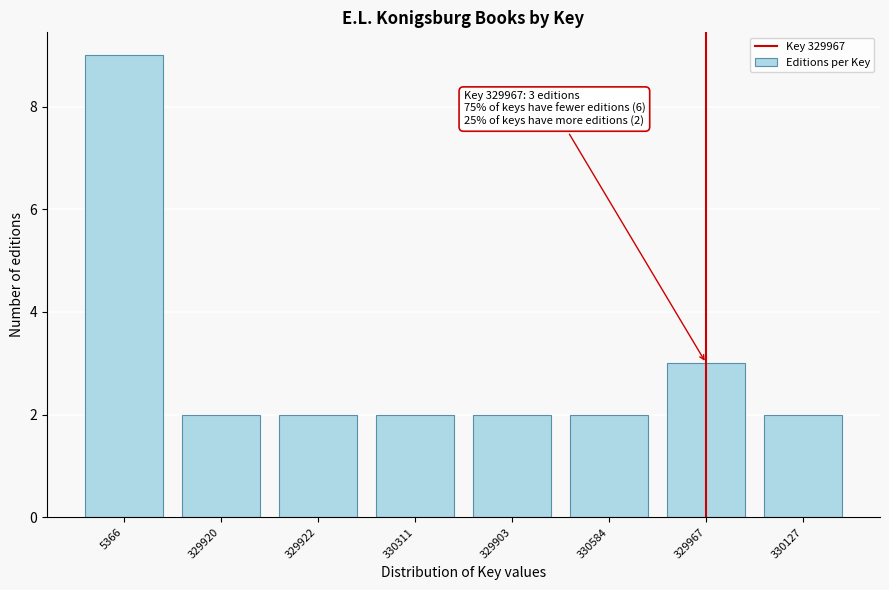

Reading left to right, what are all the values shown in this chart?

5366=9	329920=2	329922=2	330311=2	329903=2	330584=2	329967=3	330127=2